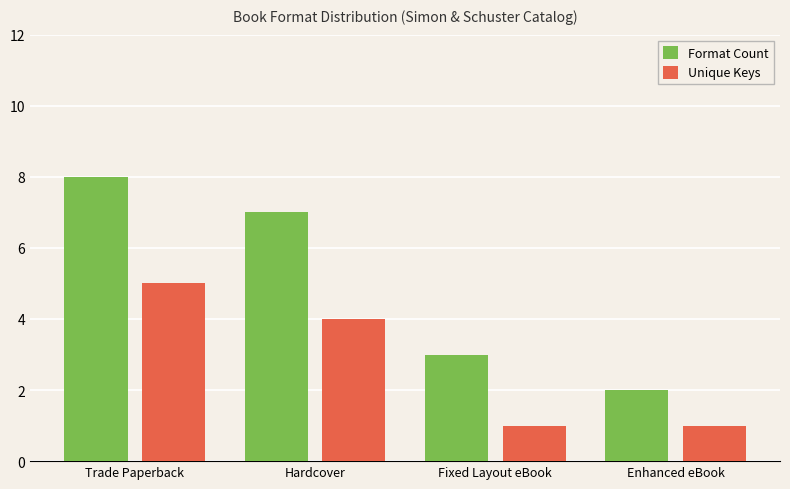

What is the smallest value displayed?

1